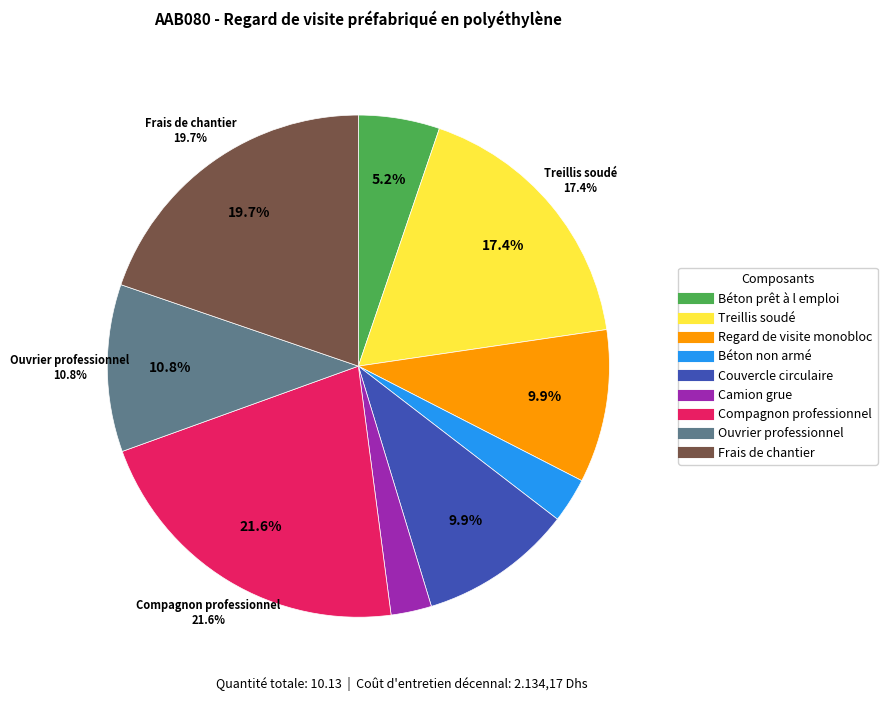

Is Béton prêt à l emploi the majority of the pie?

No